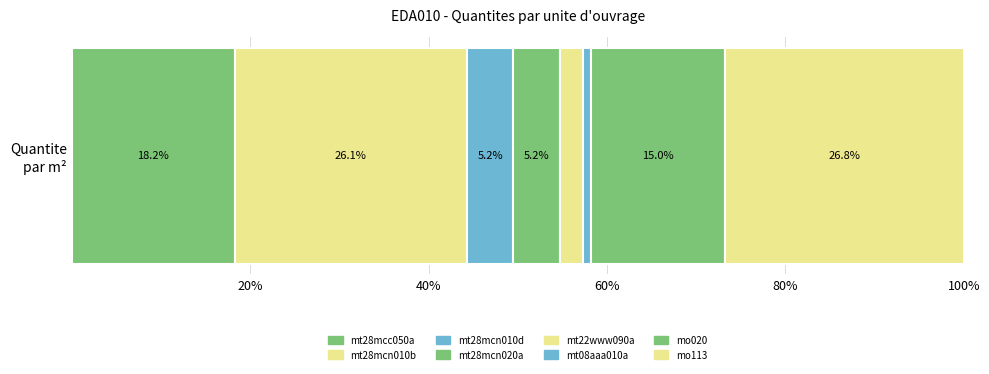

What is the label of the 5th bar from the right?

mt28mcn020a